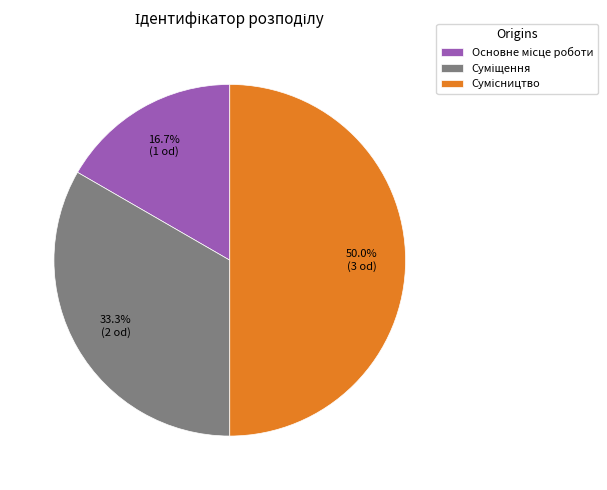

How many slices are in this pie chart?

3